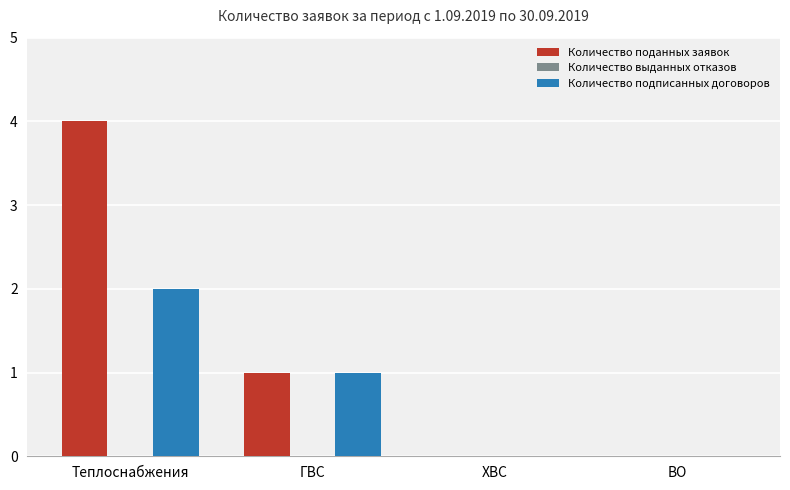

What is the greatest value displayed?

4